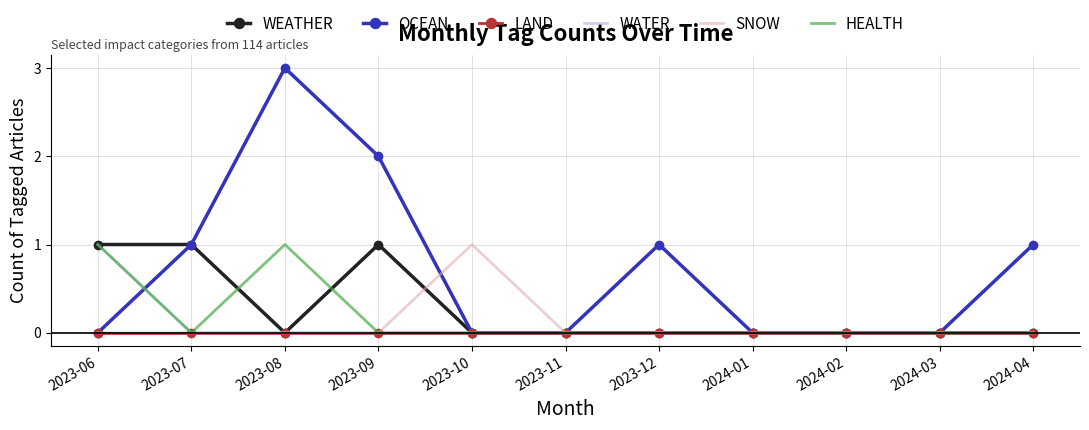

At which category does the chart reach its peak across all series?

2023-08